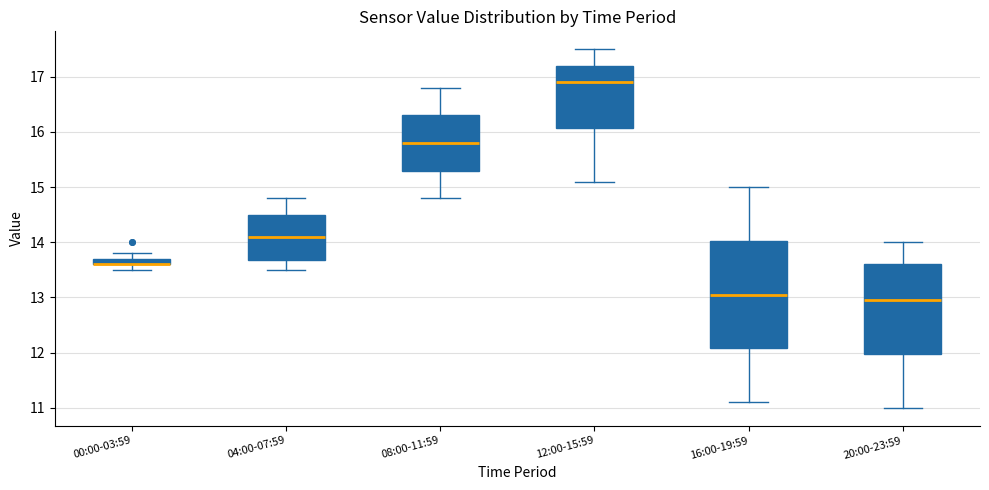

Comparing the boxes themselves (not the whiskers), which one is the tallest?

16:00-19:59